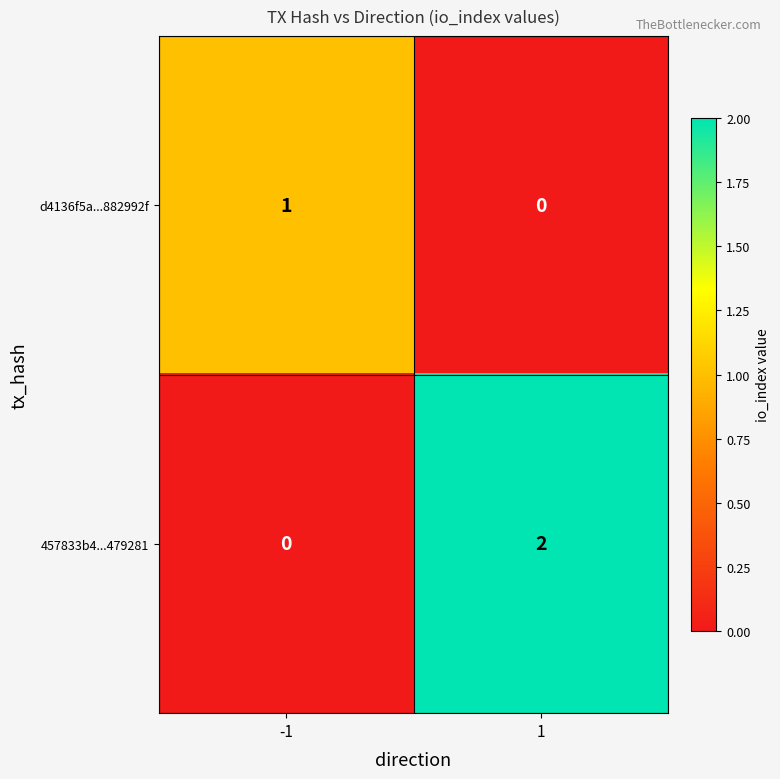

The value of d4136f5a...882992f at -1 is 0. True or false?

False